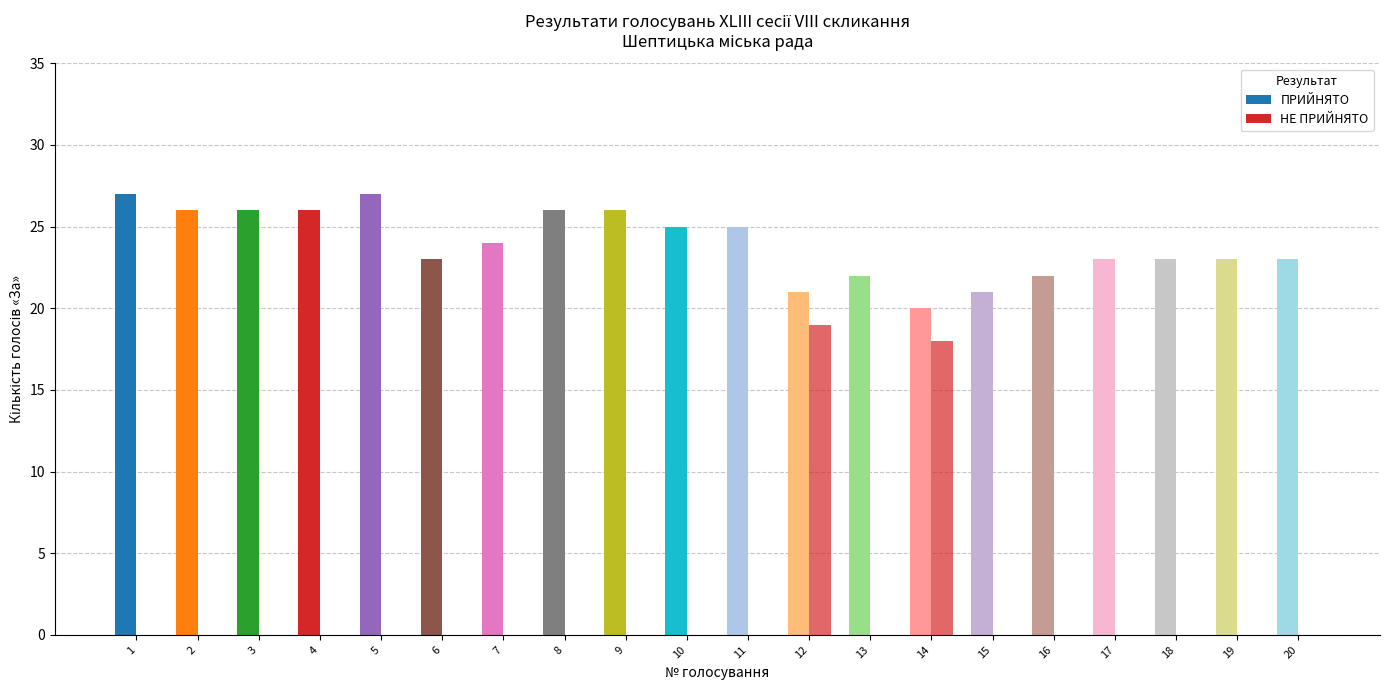

Are the bars grouped side by side (vs. stacked)?

Yes